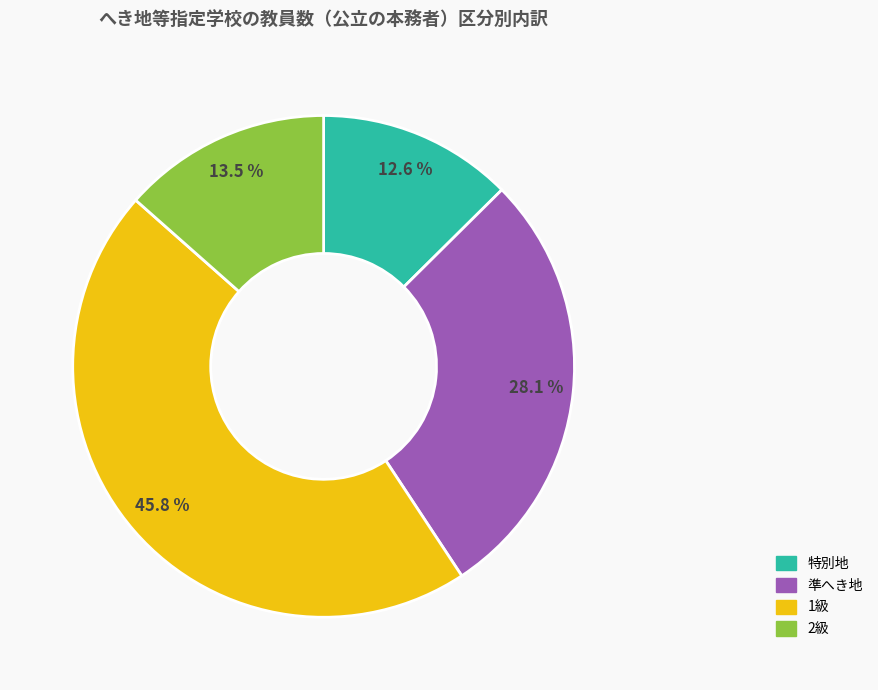

Combined, what portion of the pie is 特別地 and 準へき地?

40.7%